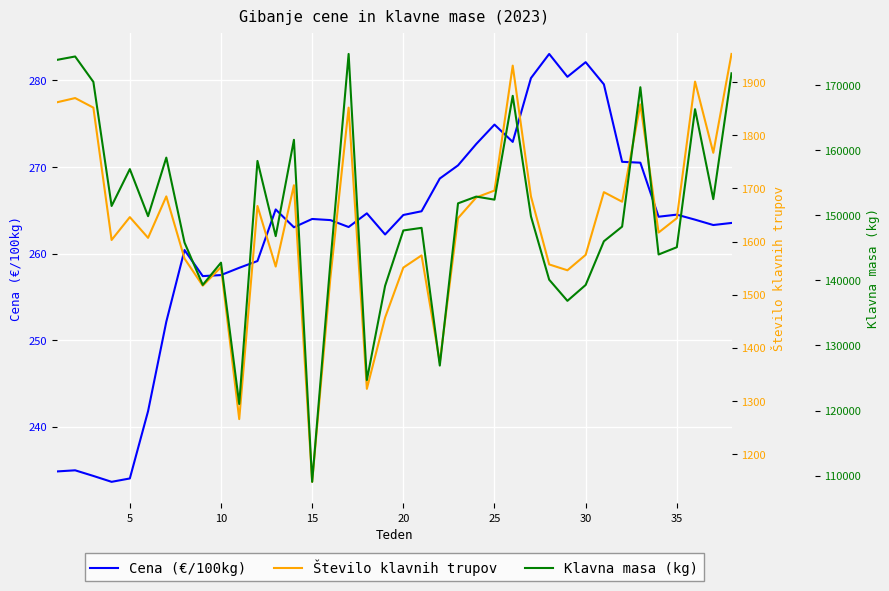

True or false: Cena (€/100kg) has a value of 274.9 at 25.

True